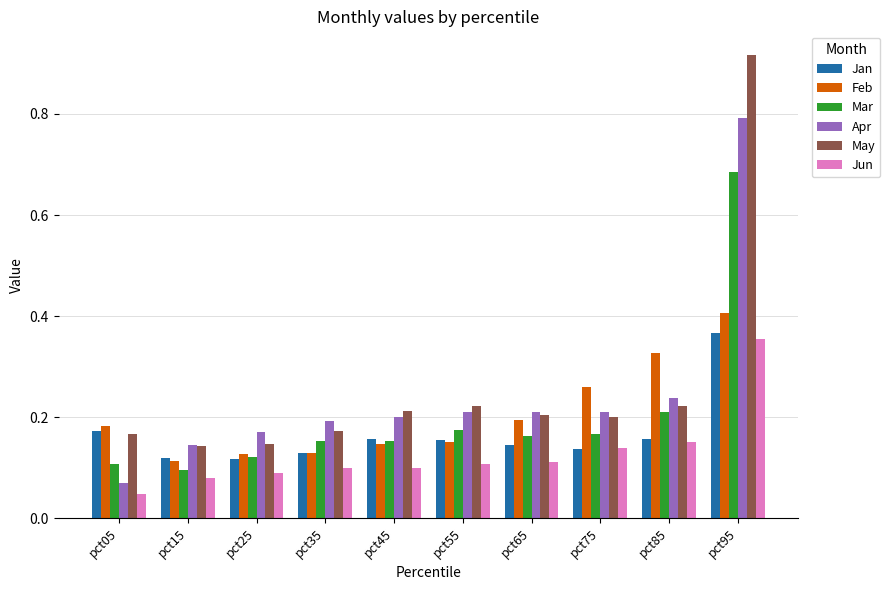

At which category is the sum across all series the highest?

pct95